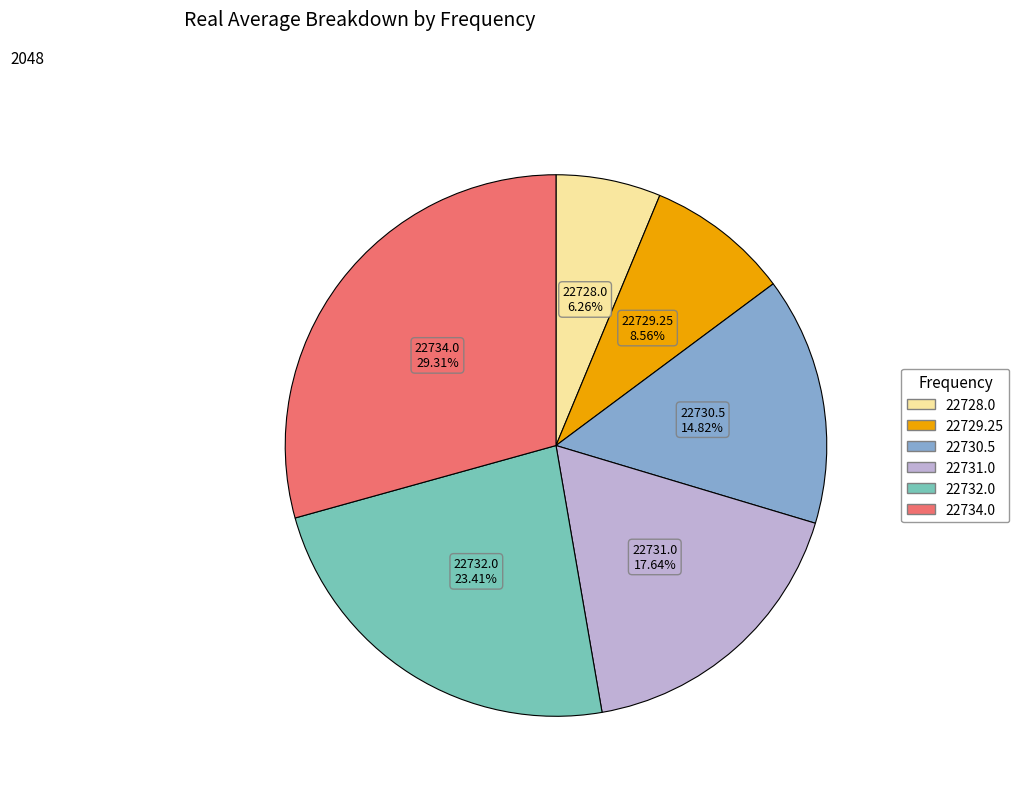

To the nearest percent, what is the combined percentage of 22728.0 and 22732.0?

30%